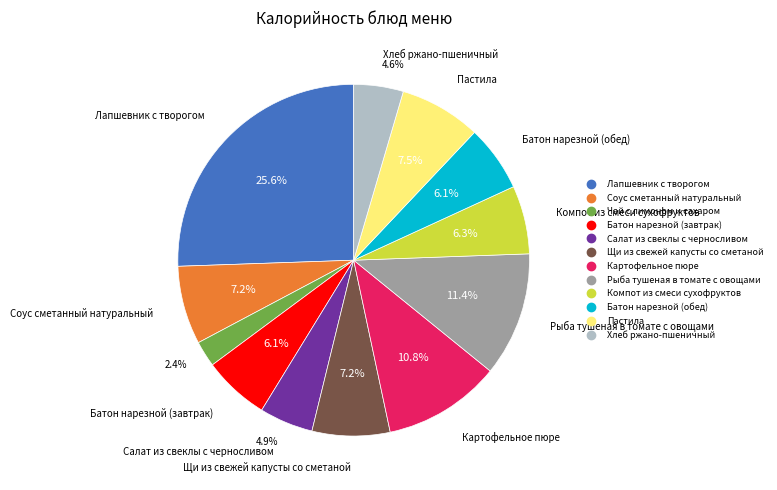

How many segments does this pie chart have?

12